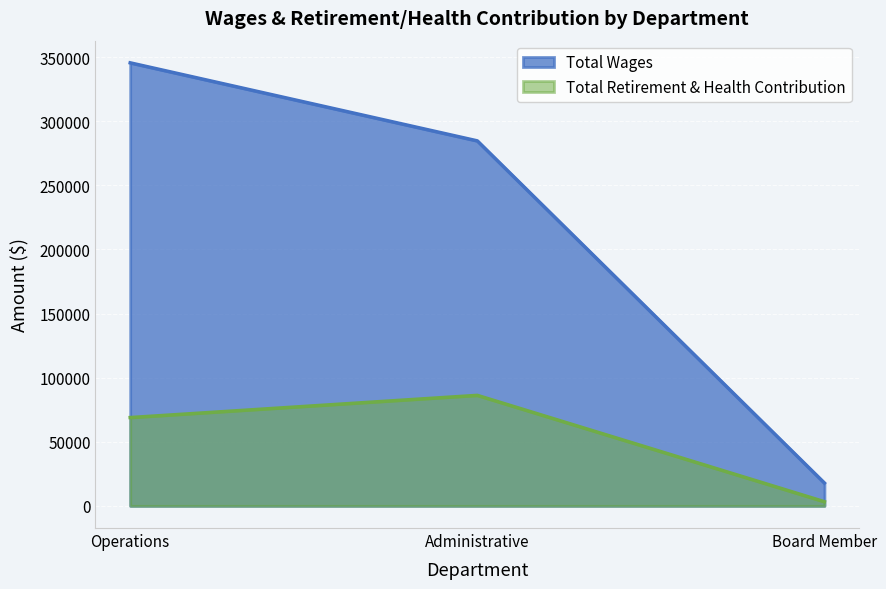

Reading left to right, list all the values displayed in this chart.

Total Wages: 345585	284705	17815
Total Retirement & Health Contribution: 68891	86207	3254